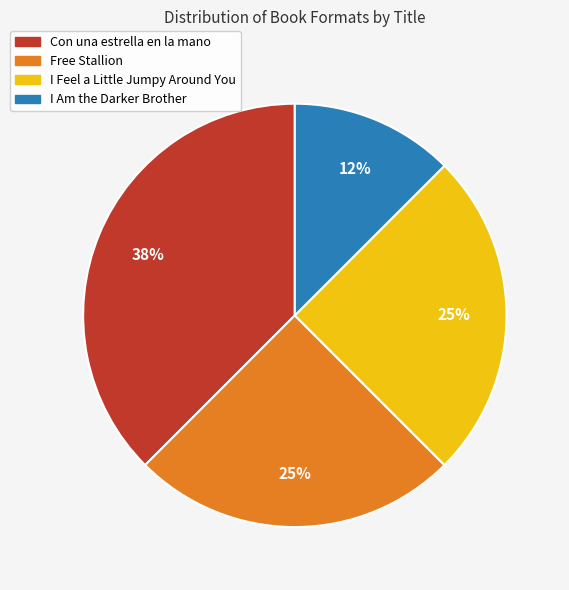

To the nearest percent, what is the average slice percentage?

25%